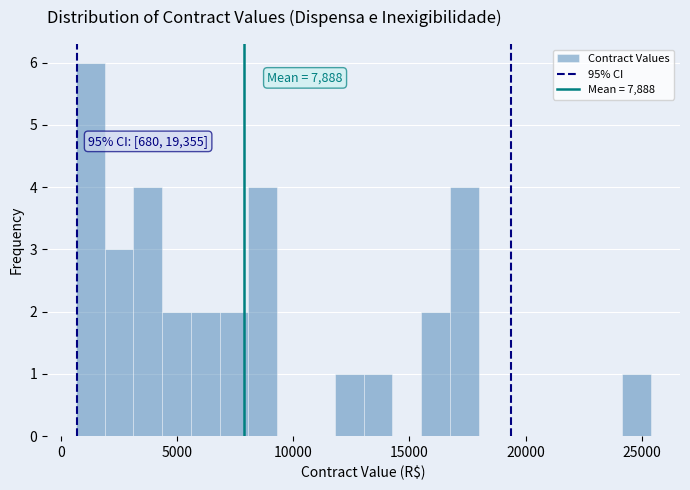

Read against the x-axis, roughly where is the centre of the tallest bar?

1500